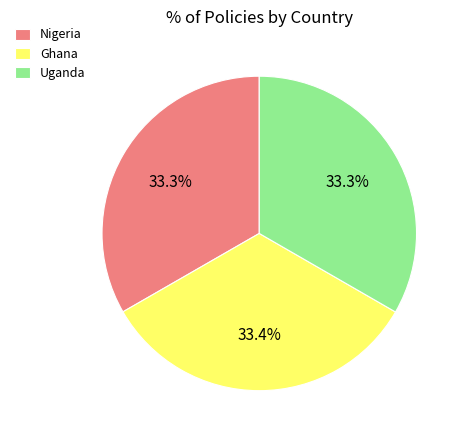

Does Nigeria account for over 50% of the chart?

No